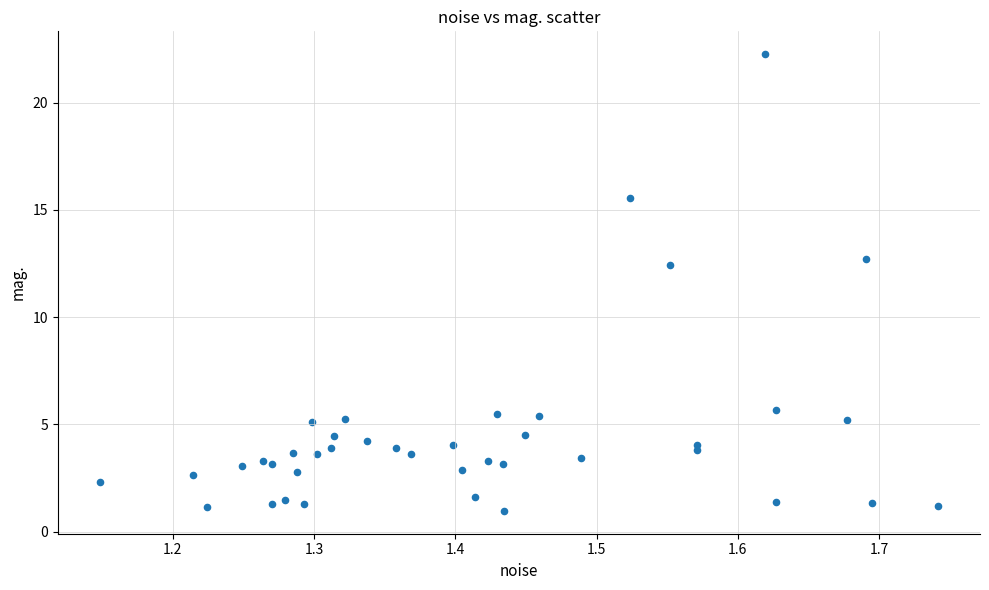

What Y value in the scatter plot is closest to 11?

12.4